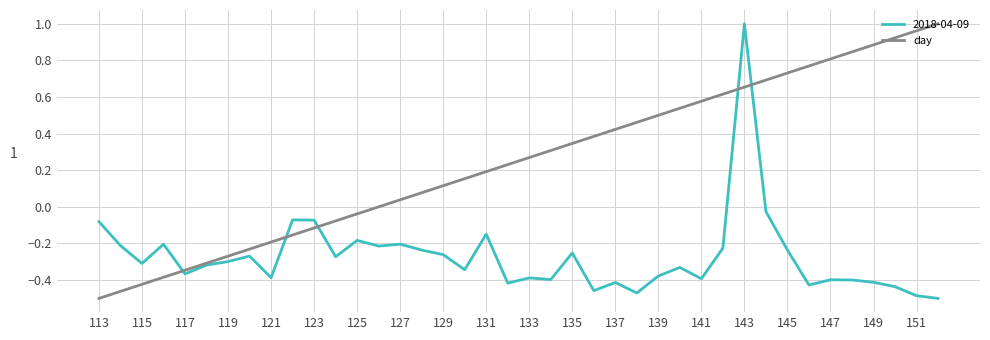

List the series in order of their overall mean, lowest first.

2018-04-09, day